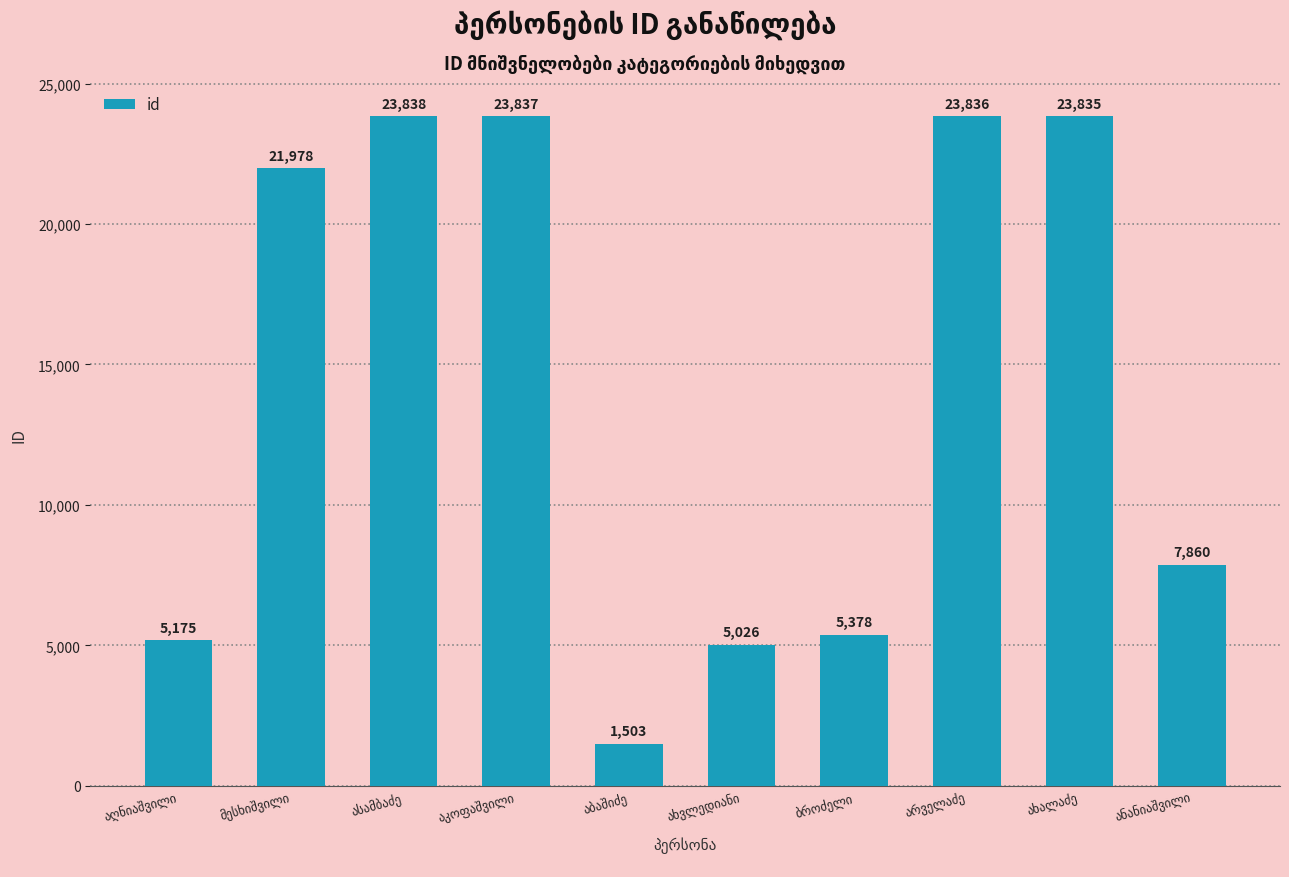

What is the greatest value displayed?

23838